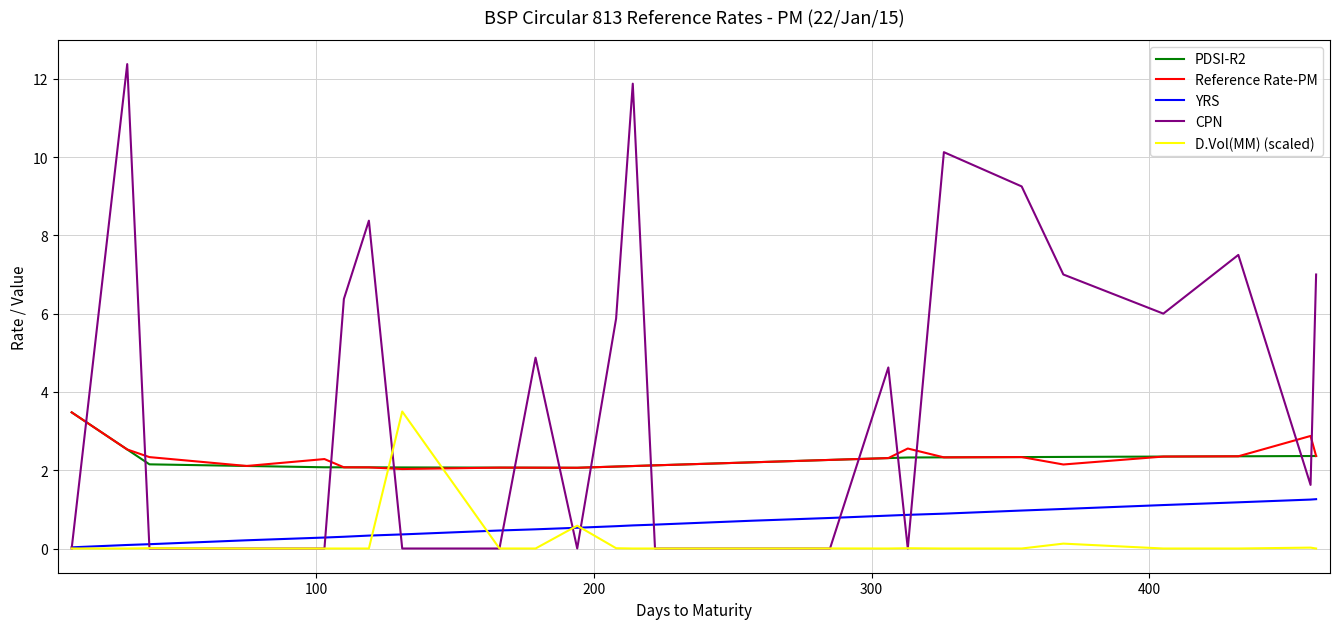

Which series has the largest total across all categories?

CPN